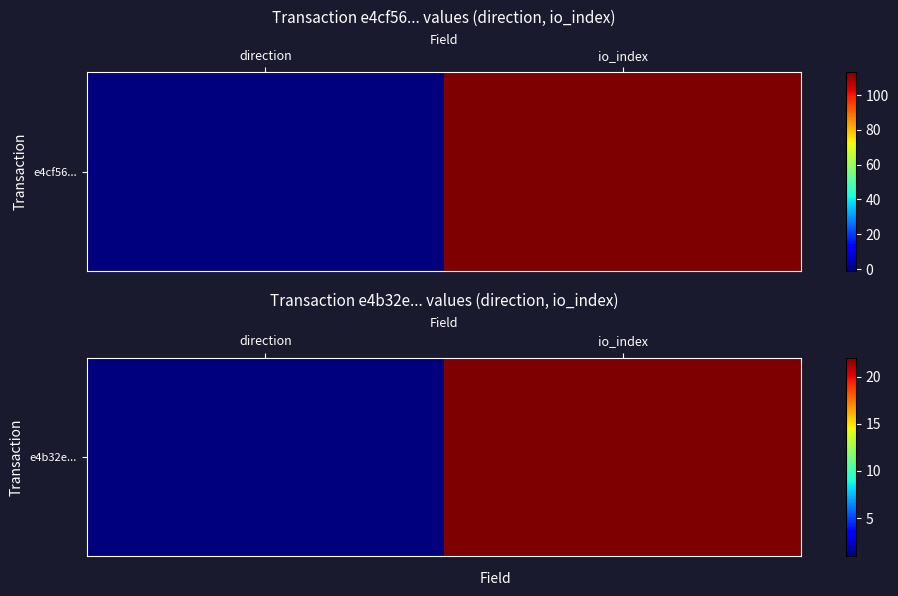

What is the smallest value displayed?

1